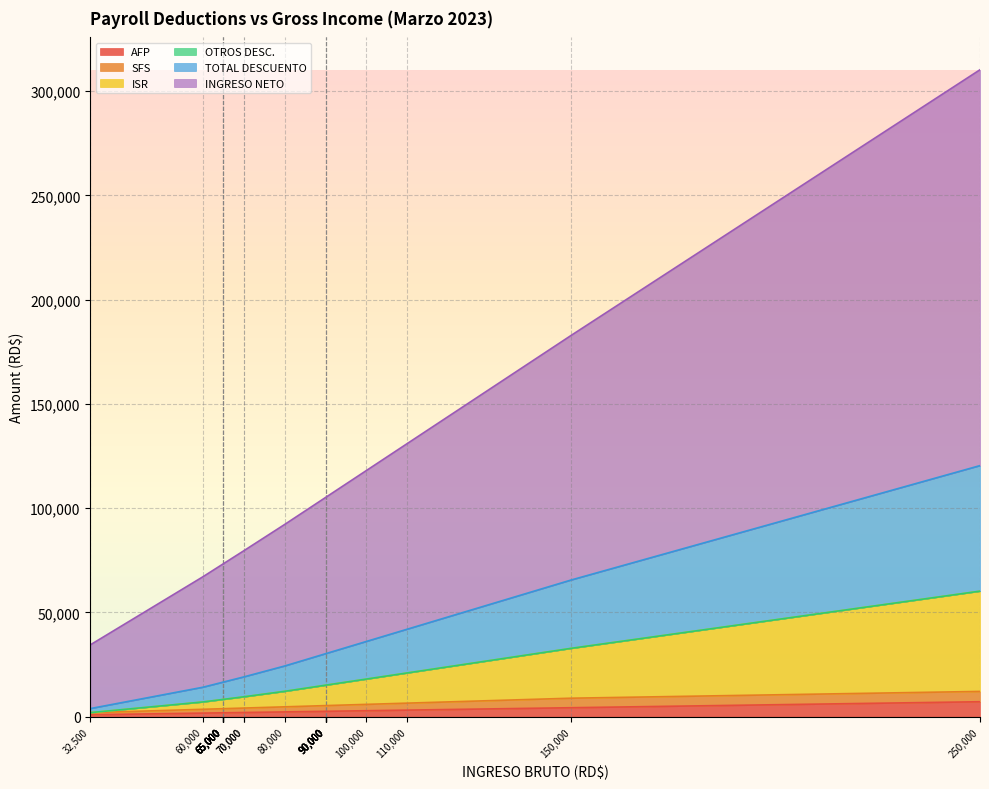

What is the difference between the highest and lowest values at 90000?

74877.9